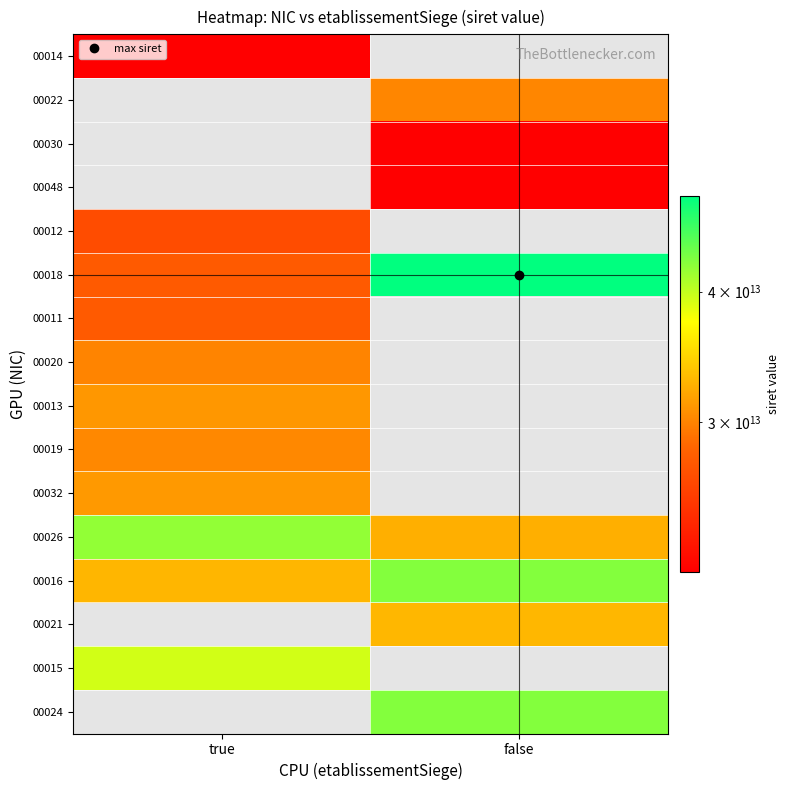

Which label corresponds to the largest value in the chart?

false